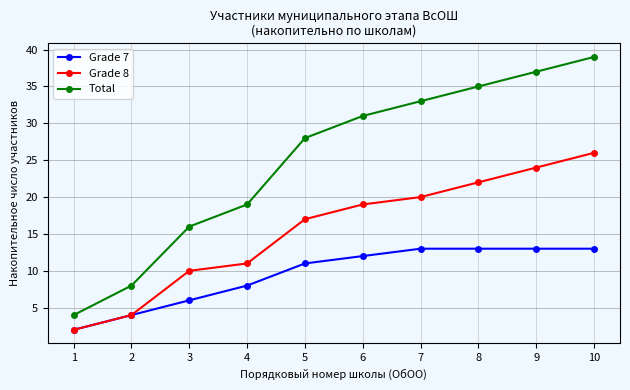

Which series has the largest range (max minus min)?

Total